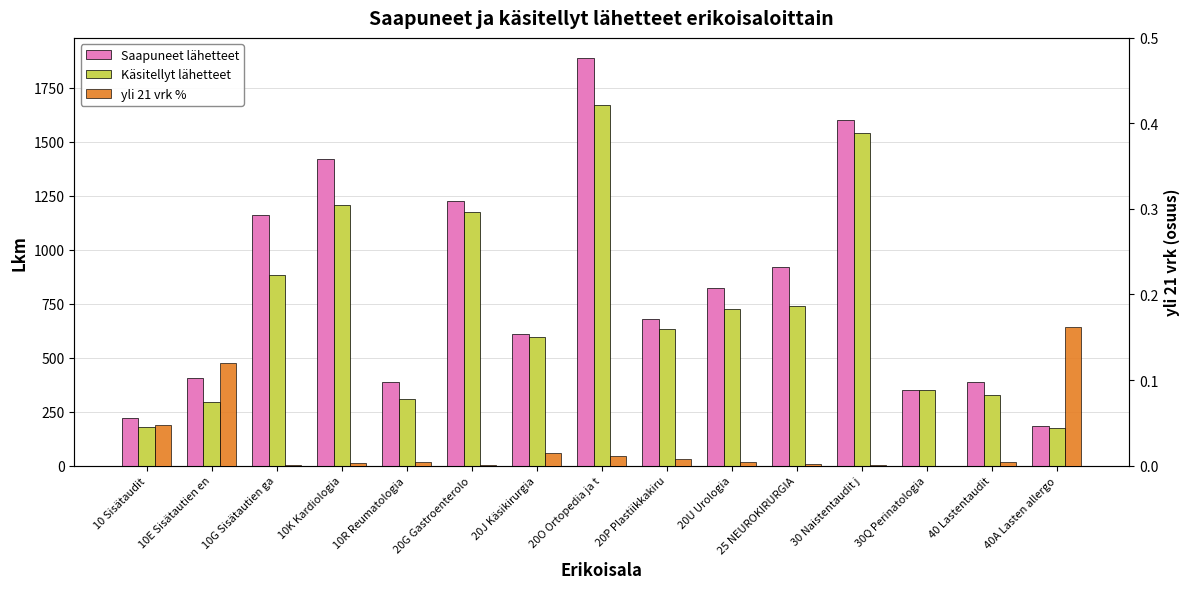

What are all the series names shown in the legend?

Saapuneet lähetteet, Käsitellyt lähetteet, yli 21 vrk %